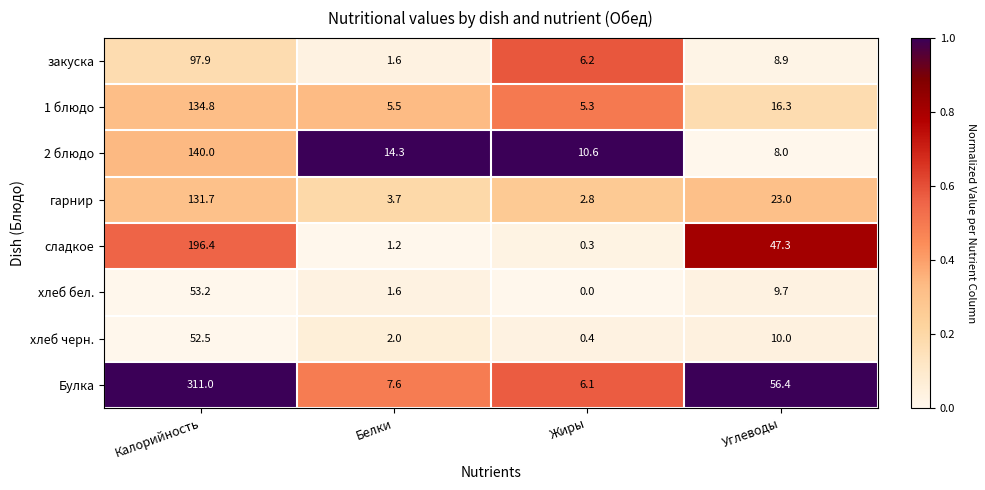

What is the sum of the гарнир values at Углеводы and Калорийность?

154.7